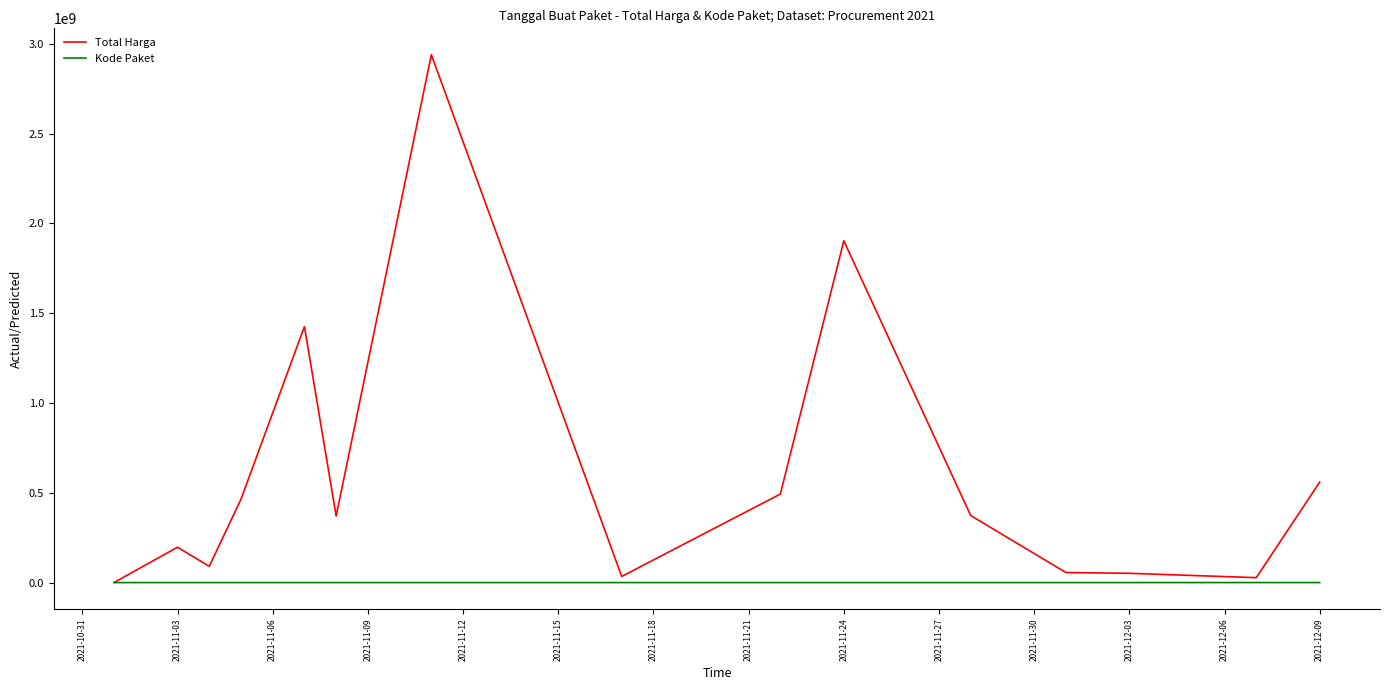

What is the difference between the maximum and minimum values in the Kode Paket series?

137412